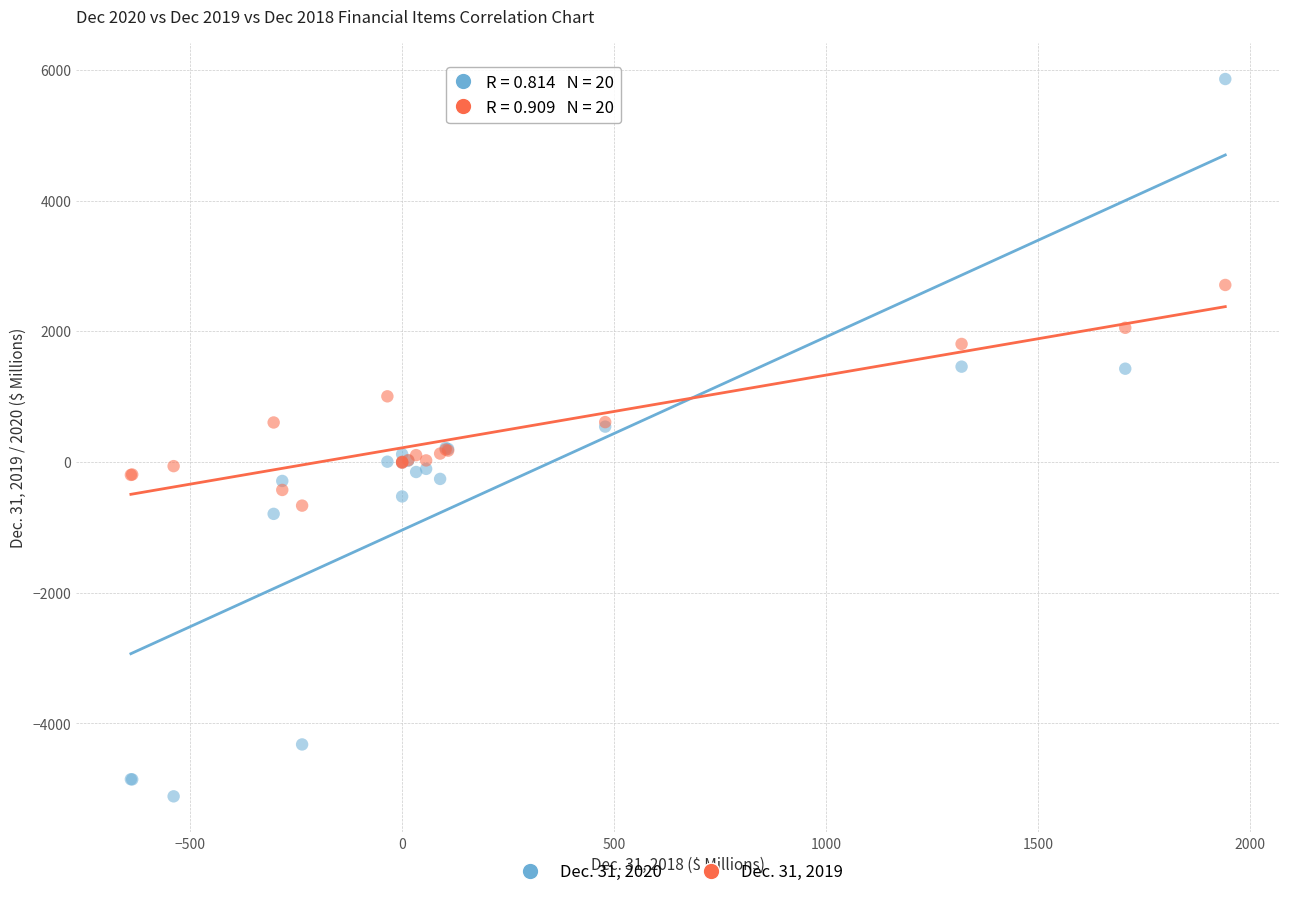

What is the X range (max minus min) for the scatter plot?

2581.0